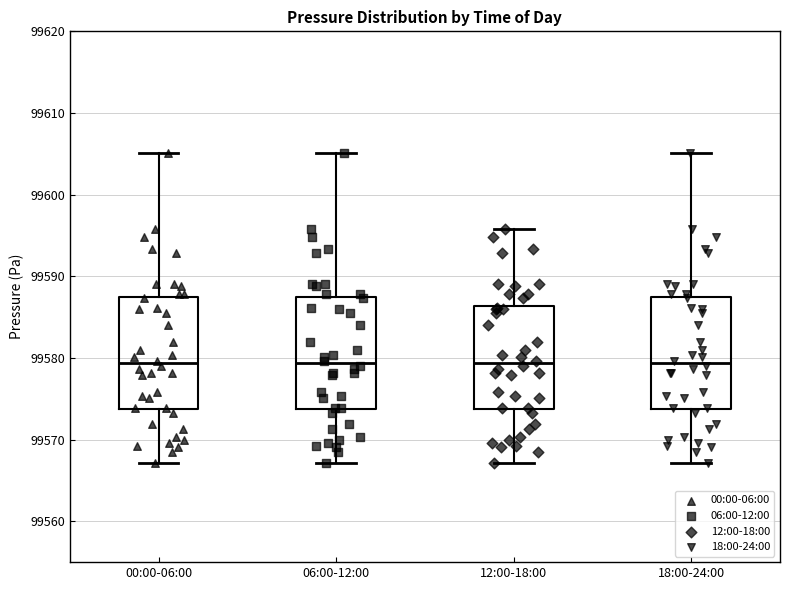

Reading left to right, read every box against the y-axis: the position of its median line, the range the box covers, and the ends of its whiskers. The values are not printed on the chart, so give them approximately, as read against the axis.

00:00-06:00: median 99579, box 99574 to 99587, whiskers 99567 to 99605
06:00-12:00: median 99579, box 99574 to 99587, whiskers 99567 to 99605
12:00-18:00: median 99579, box 99574 to 99586, whiskers 99567 to 99596
18:00-24:00: median 99579, box 99574 to 99587, whiskers 99567 to 99605